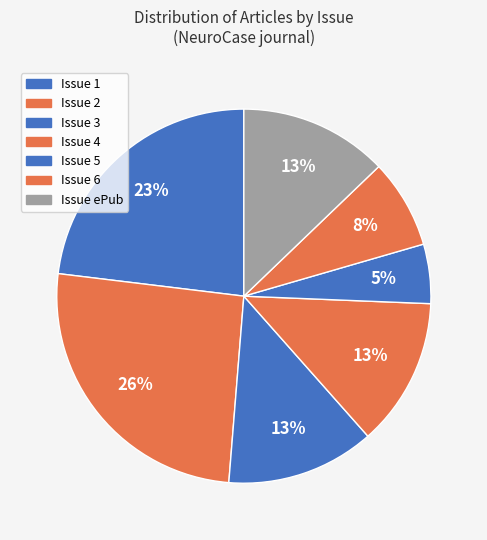

How many segments does this pie chart have?

7